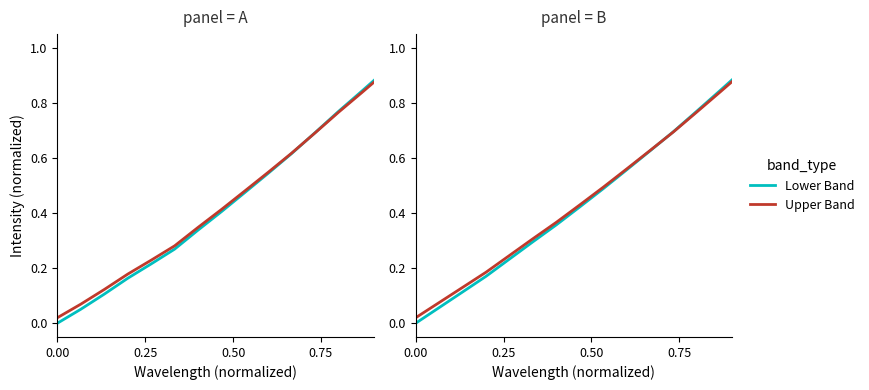

Does the chart have visible grid lines?

No